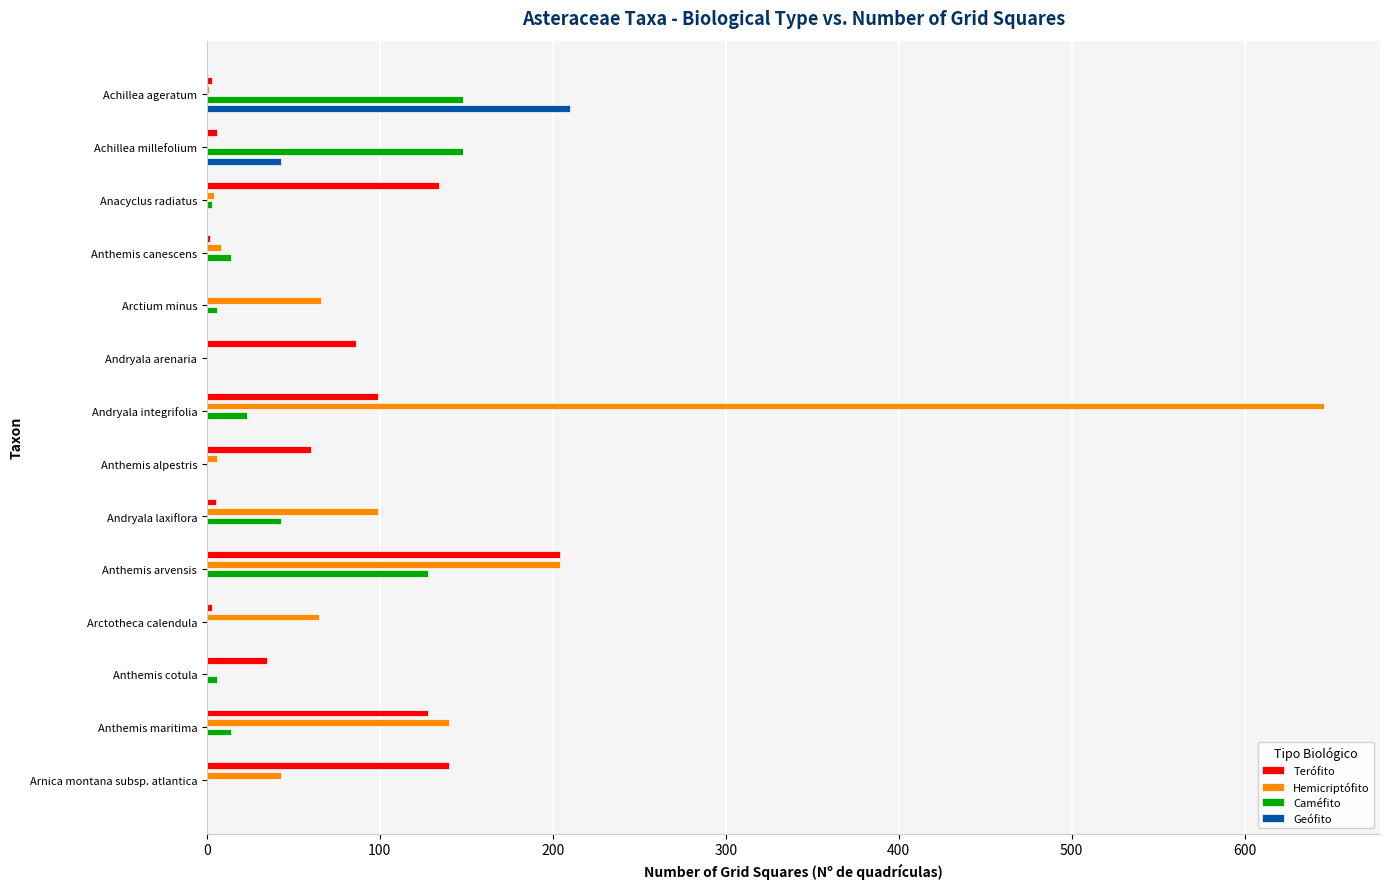

Is the value of Geófito at Achillea millefolium greater than the value of Hemicriptófito at Arctium minus?

No